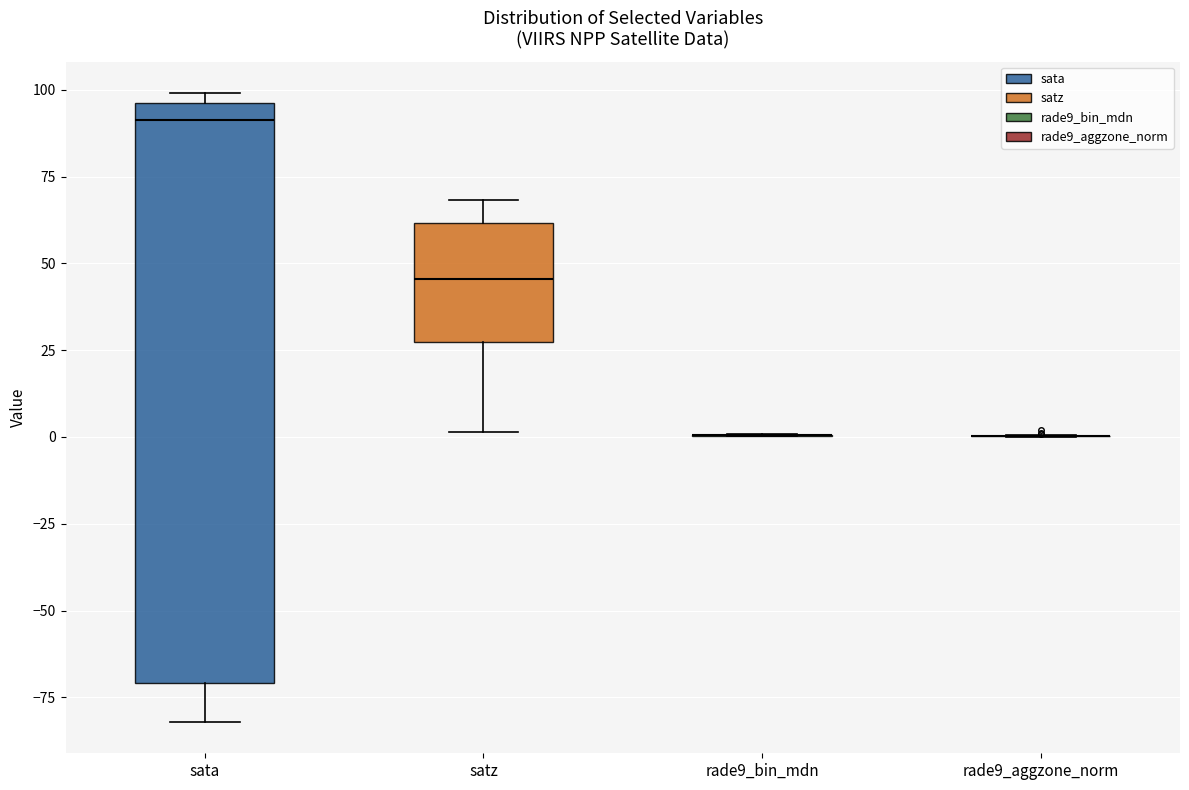

Reading left to right, transcribe this box plot: for each box, give where its median line is, the range the box spans, and where its two whiskers end, as read against the y-axis. The values are not printed on the chart, so give them approximately, as read against the axis.

sata: median 90, box -70 to 95, whiskers -80 to 100
satz: median 45, box 25 to 60, whiskers 0 to 70
rade9_bin_mdn: box collapsed to a line at 0, whiskers 0 to 0
rade9_aggzone_norm: box collapsed to a line at 0, whiskers 0 to 0